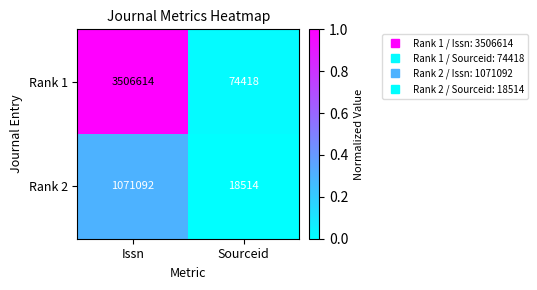

Between Issn and Sourceid, which series saw the biggest shift?

Rank 1